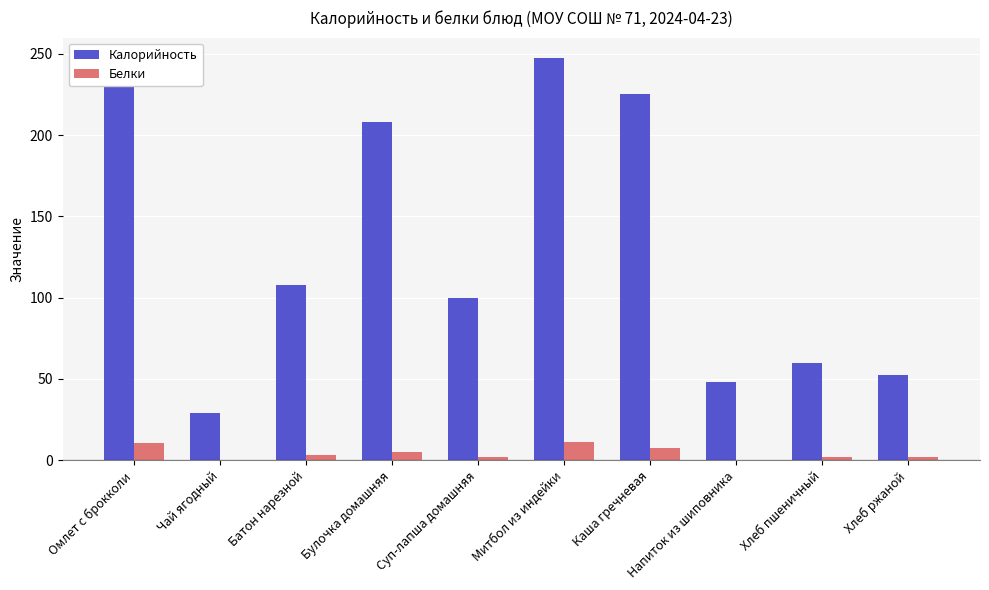

What is the sum of the Калорийность values at Напиток из шиповника and Хлеб ржаной?

100.5